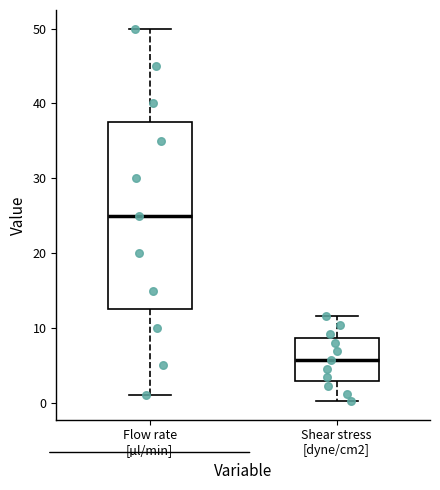

Comparing the boxes themselves (not the whiskers), which one is the tallest?

Flow rate [µl/min]